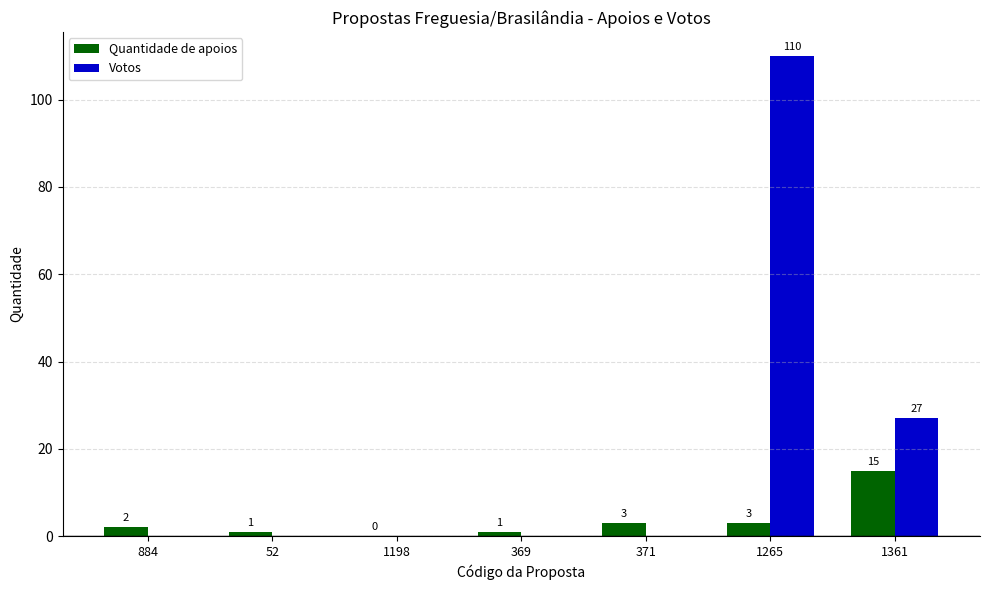

What is the approximate value of Votos at 1265, to the nearest 10?

110